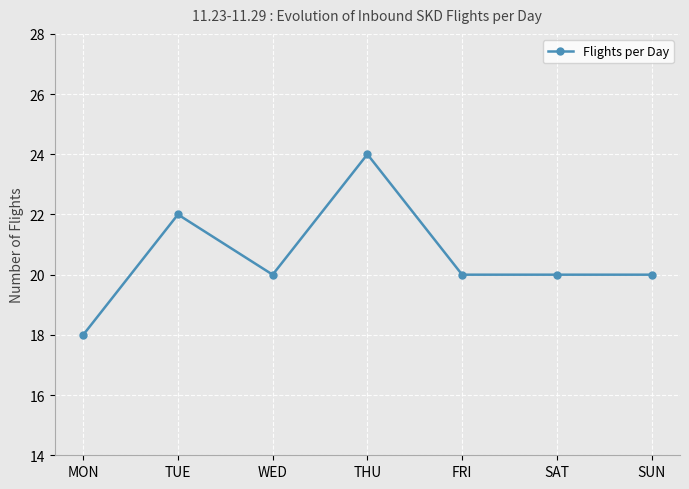

What is the label of the 6th point from the left?

SAT